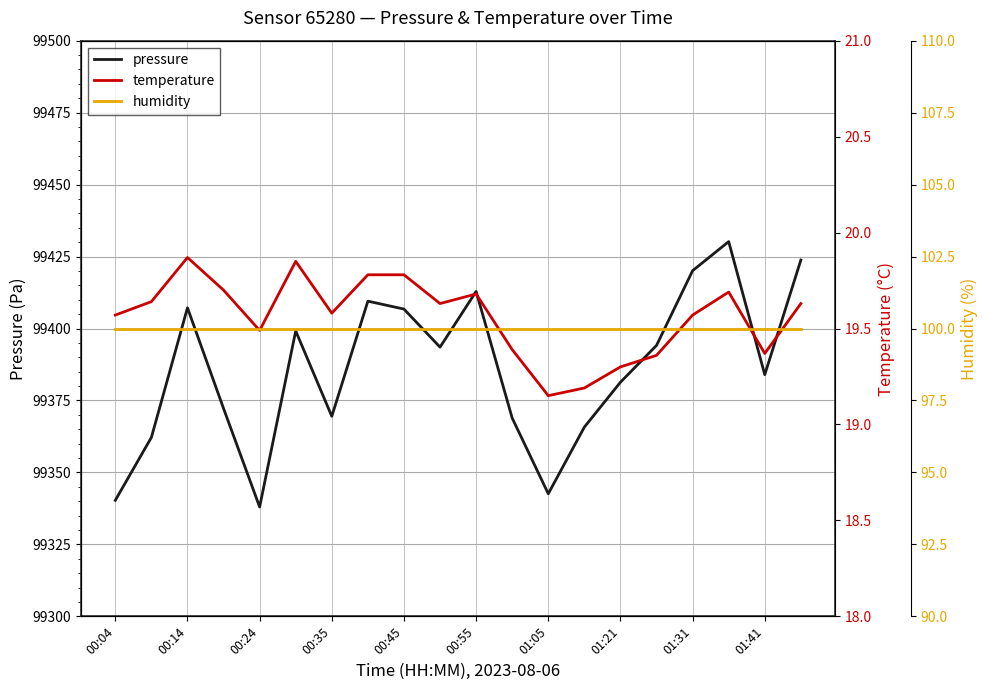

What is the minimum value for pressure?

99338.0